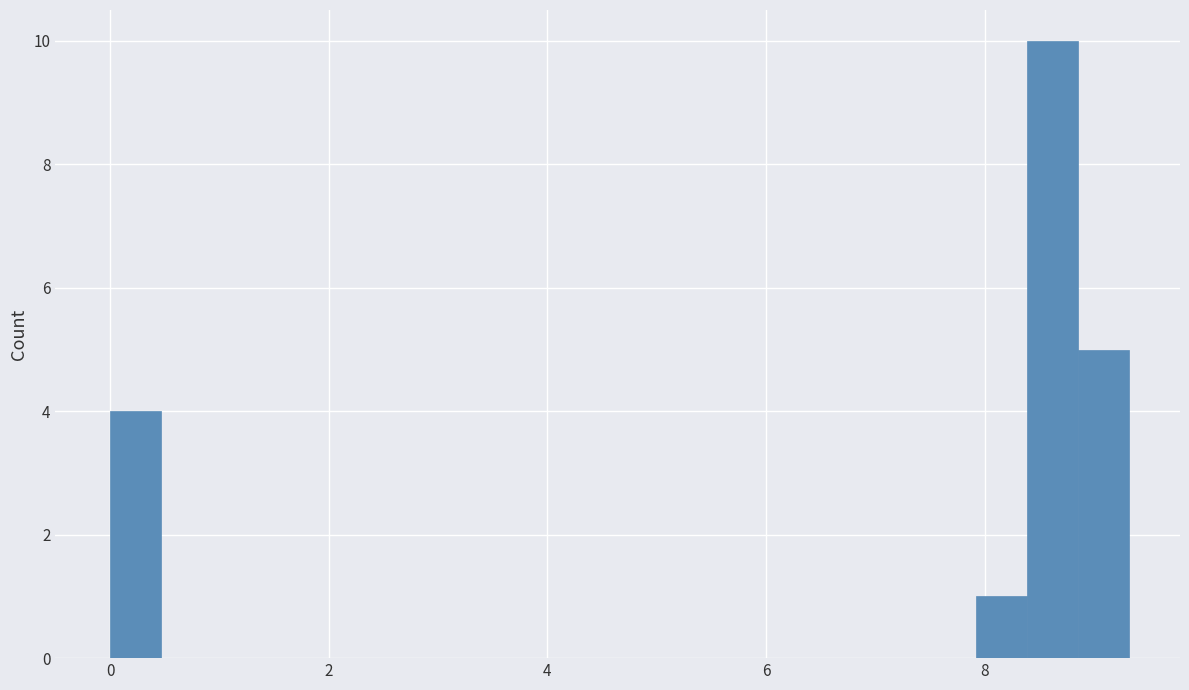

Around what value on the x-axis is the tallest bar? Give the approximate position of its centre, as read against the axis.

8.6